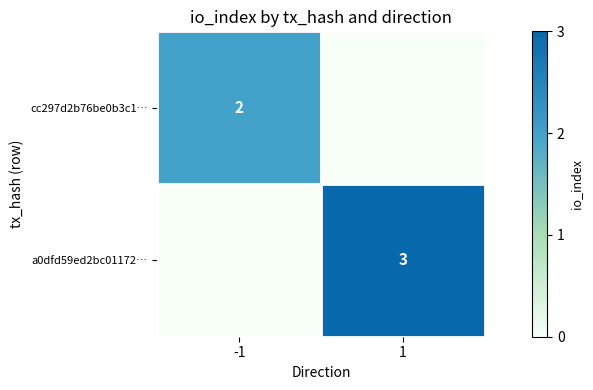

The cc297d2b76be0b3c1… series shows 2 at -1. True or false?

True